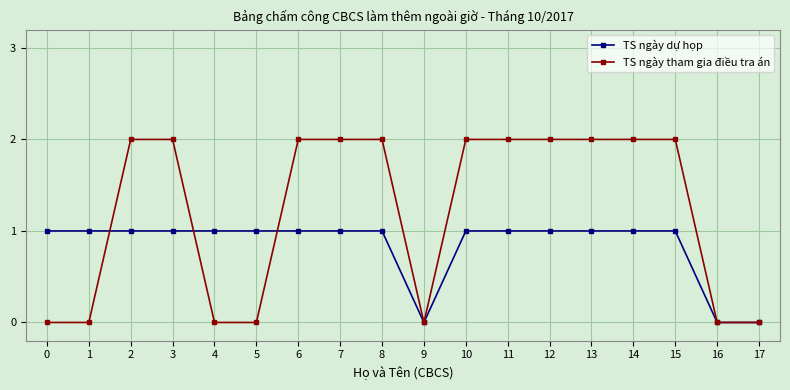

List the series in order of their peak value, lowest first.

TS ngày dự họp, TS ngày tham gia điều tra án